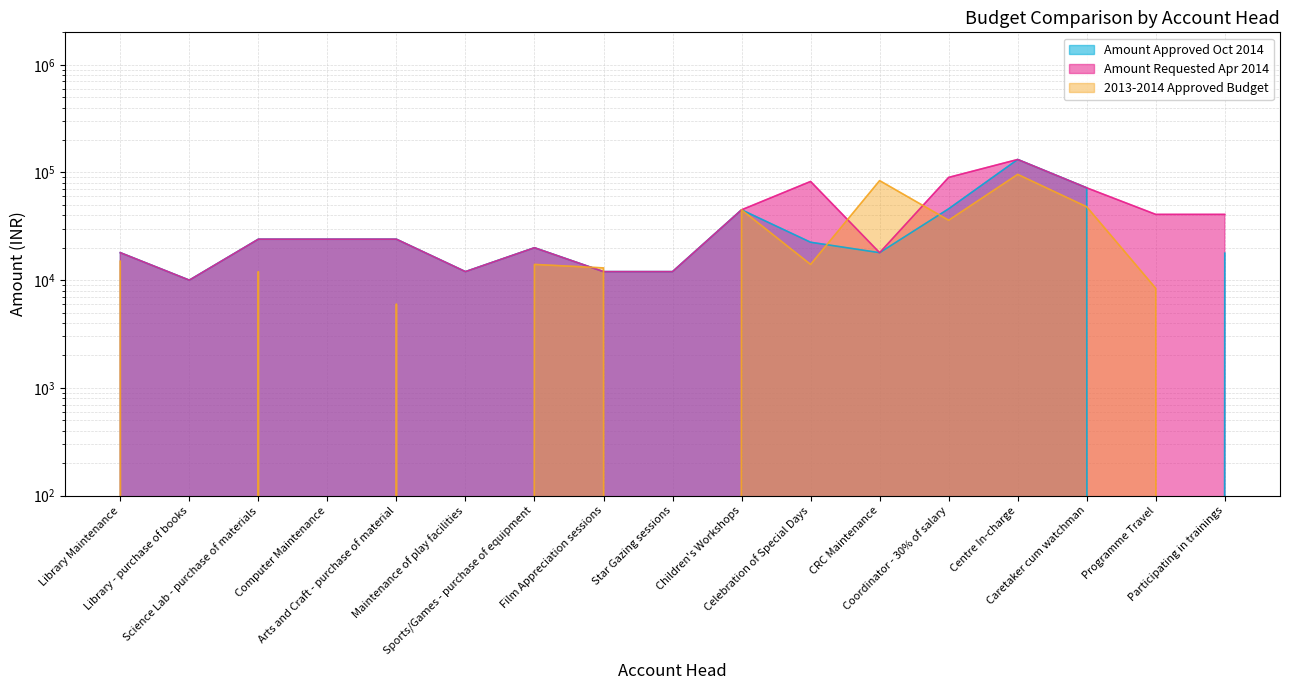

At which category is the sum across all series the highest?

Centre In-charge